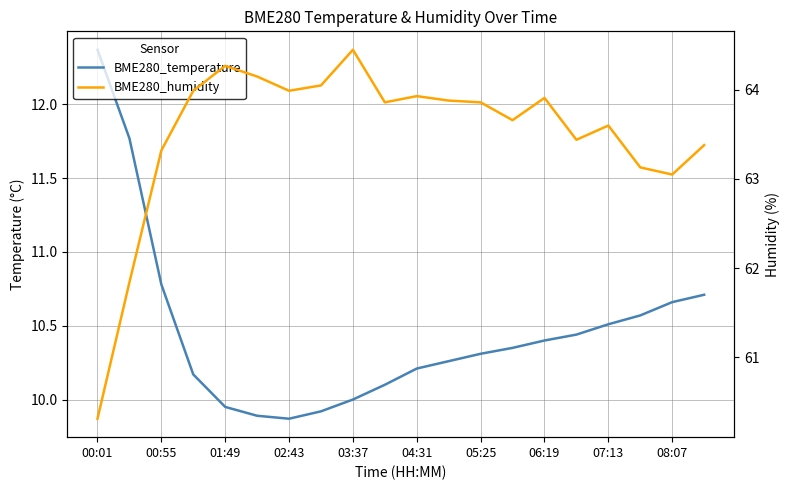

True or false: BME280_temperature has more than 1 points higher than both neighbors.

False